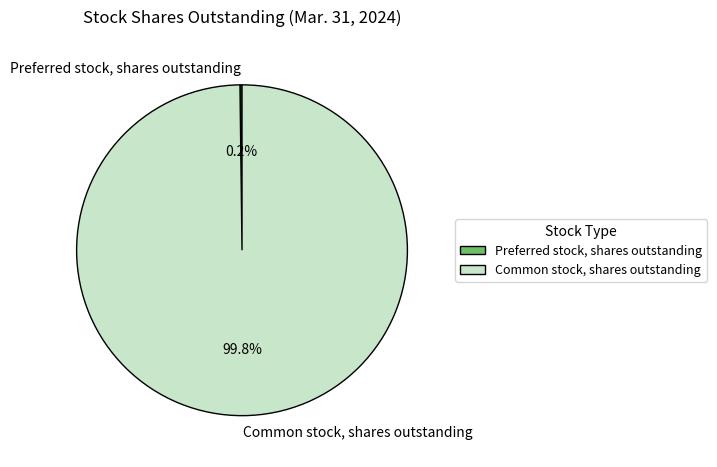

Is there a majority slice in this chart?

Yes